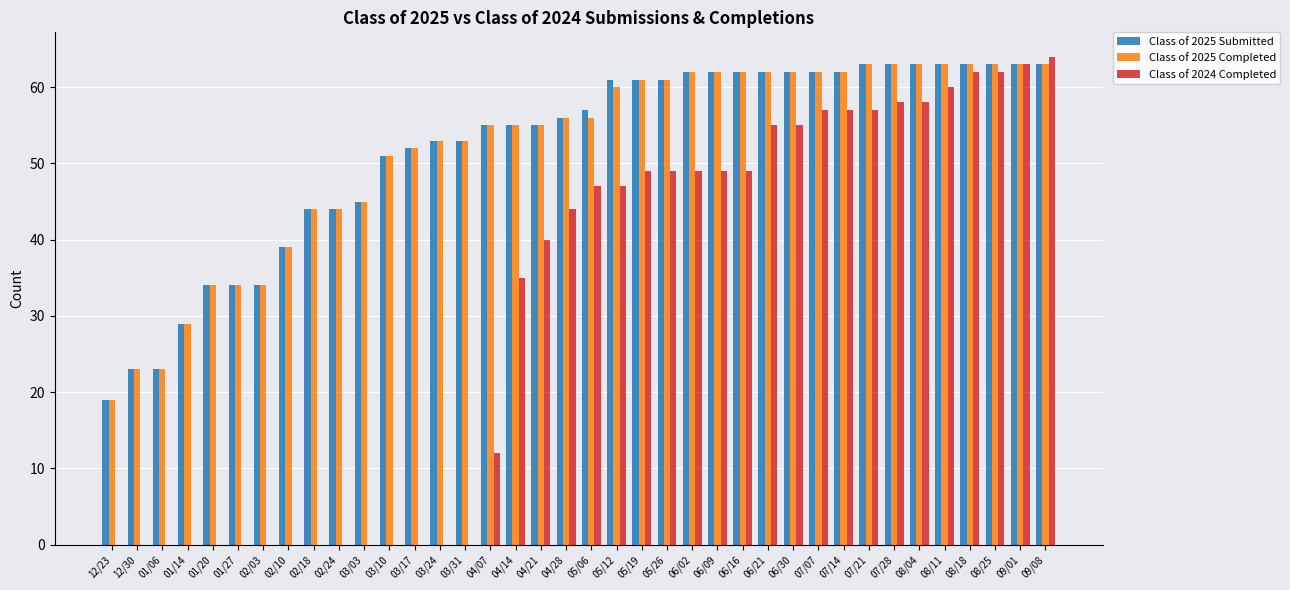

What value does the Class of 2025 Completed series have at 09/01, to the nearest 10?

60